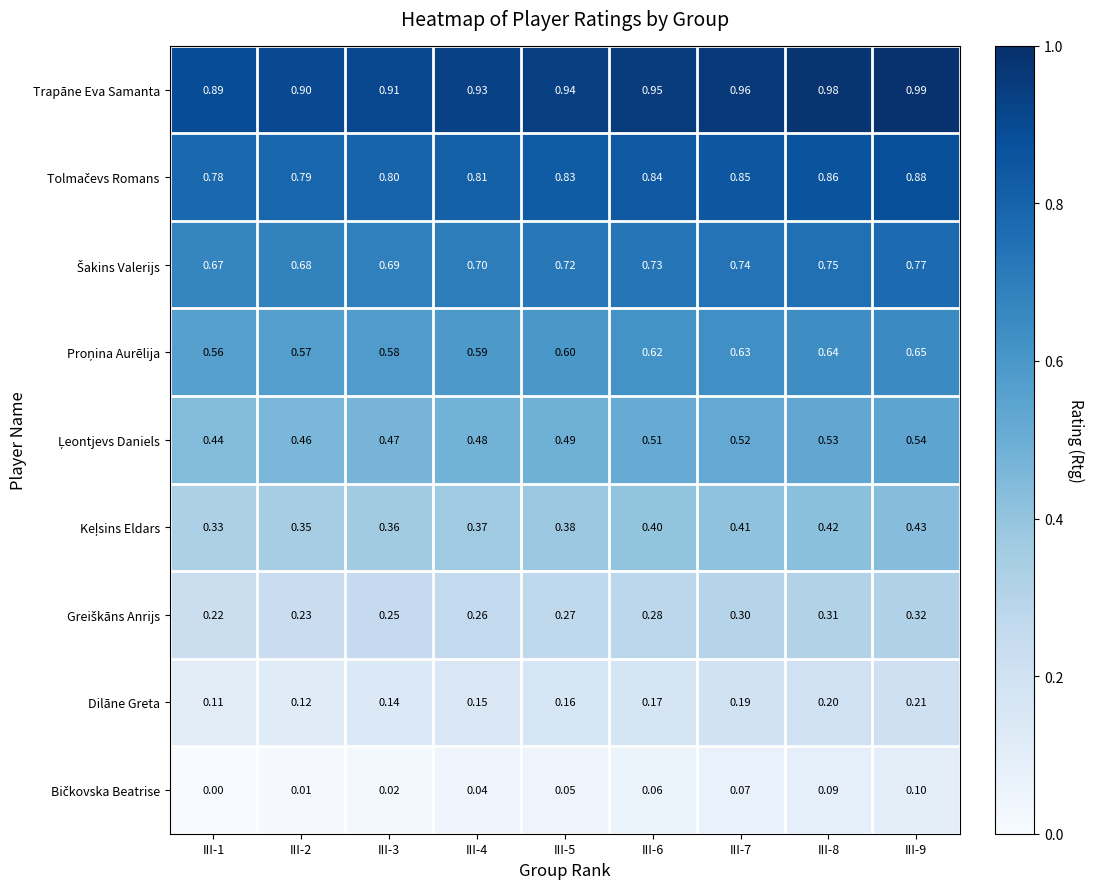

Which series has the largest total across all categories?

Trapāne Eva Samanta